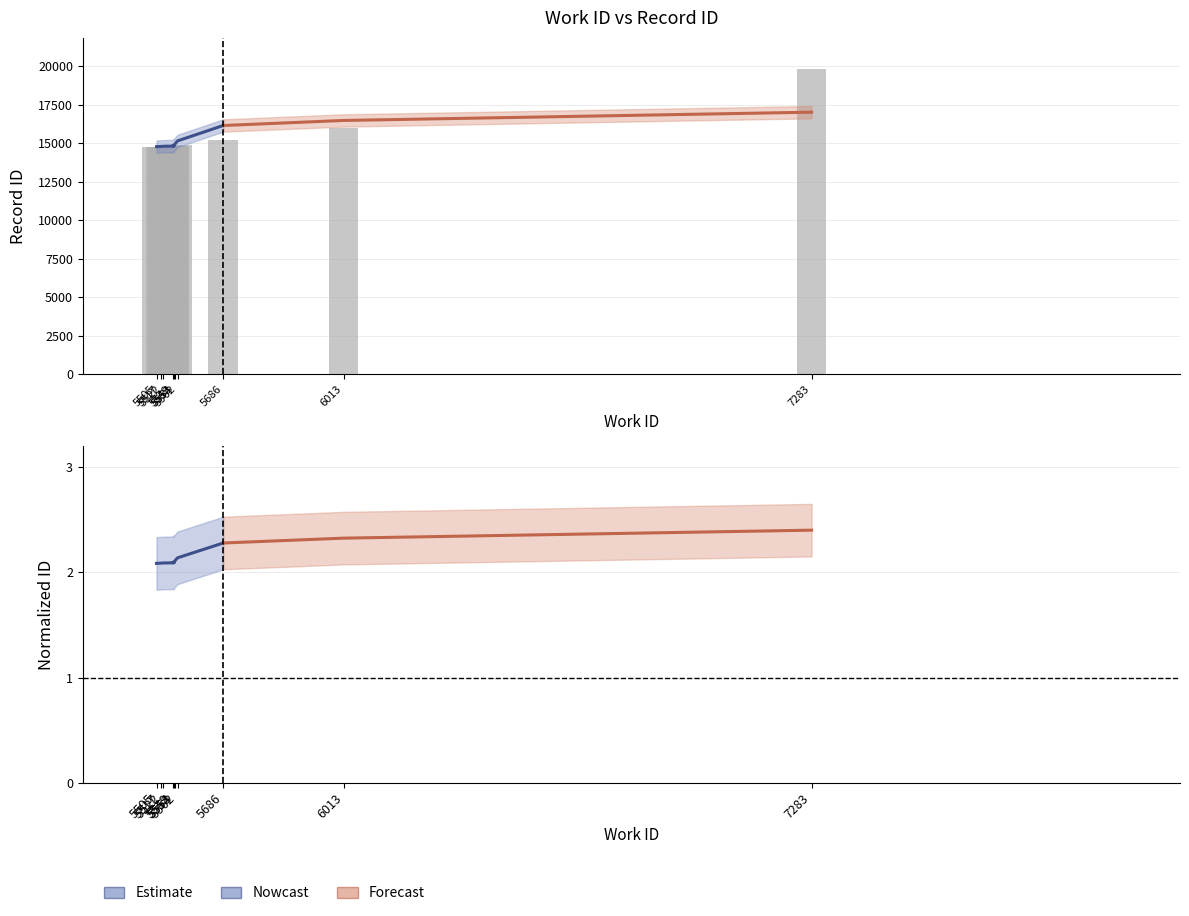

List the labels in order of value, largest first.

7283, 6013, 5686, 5562, 5554, 5549, 5553, 5522, 5517, 5505